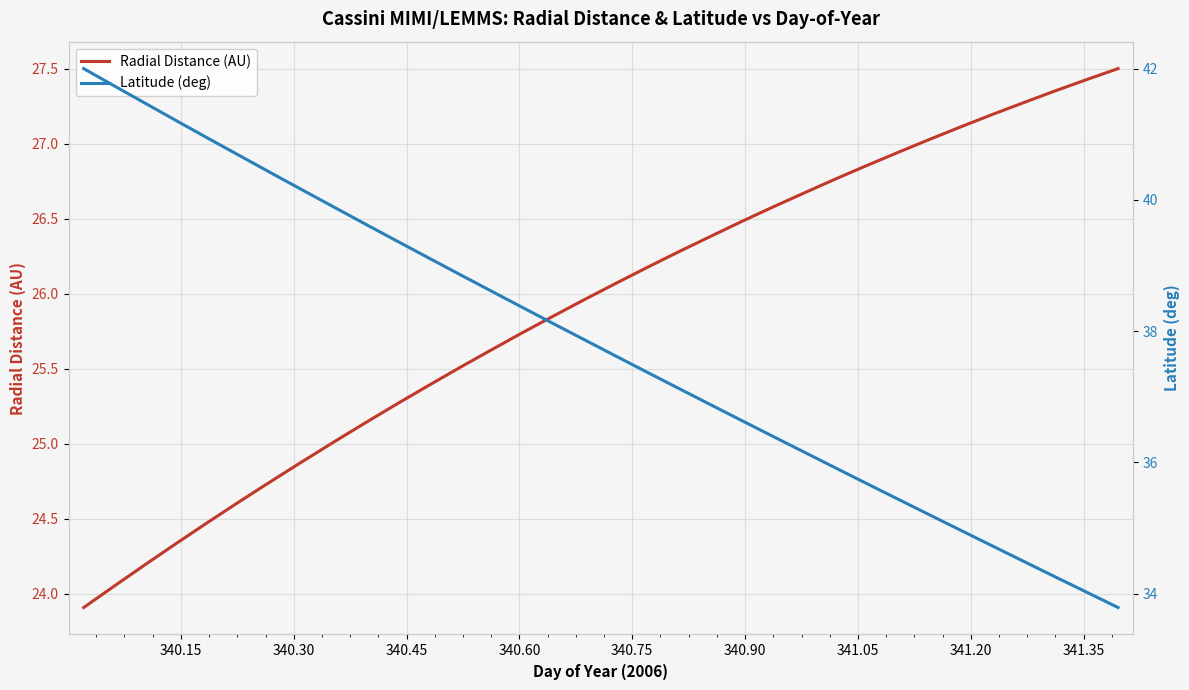

What is the minimum value for Radial Distance (AU)?

23.9